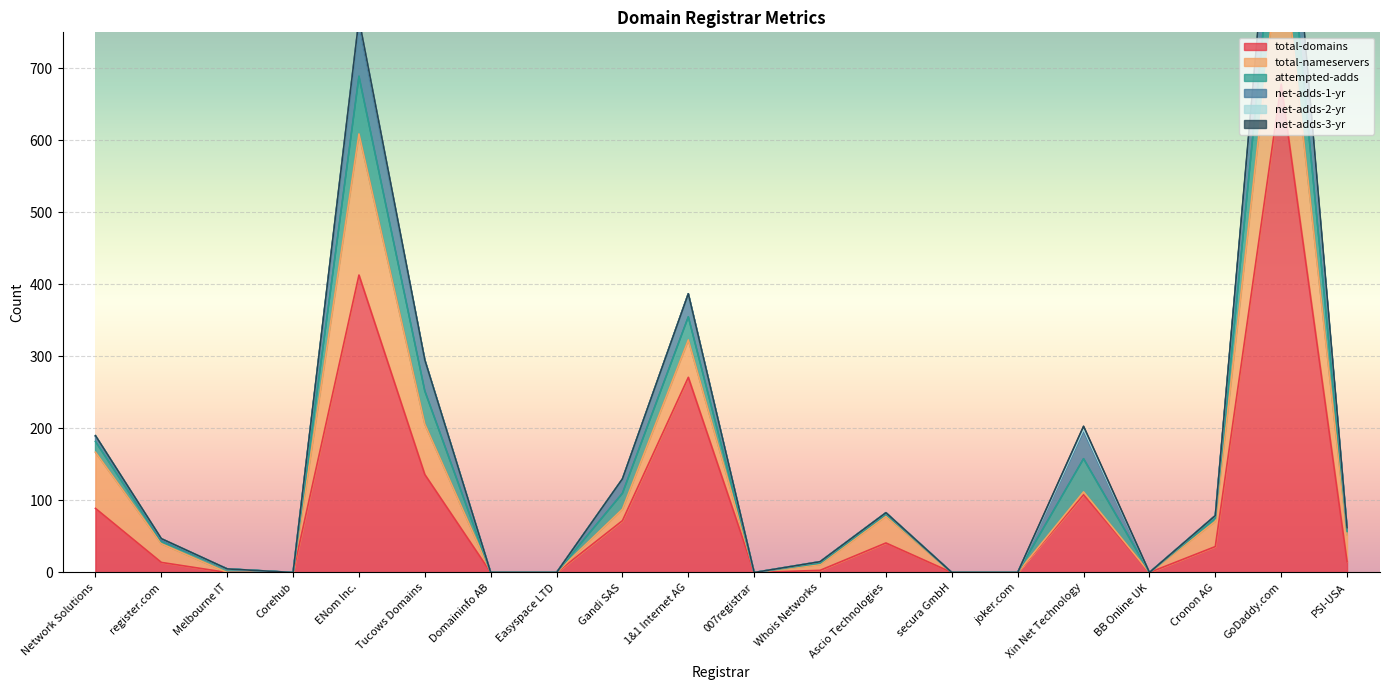

Rank the categories by net-adds-2-yr value from highest to lowest.

ENom Inc., GoDaddy.com, Xin Net Technology, register.com, Network Solutions, Gandi SAS, Melbourne IT, Corehub, Tucows Domains, Domaininfo AB, Easyspace LTD, 1&1 Internet AG, 007registrar, Whois Networks, Ascio Technologies, secura GmbH, joker.com, BB Online UK, Cronon AG, PSI-USA